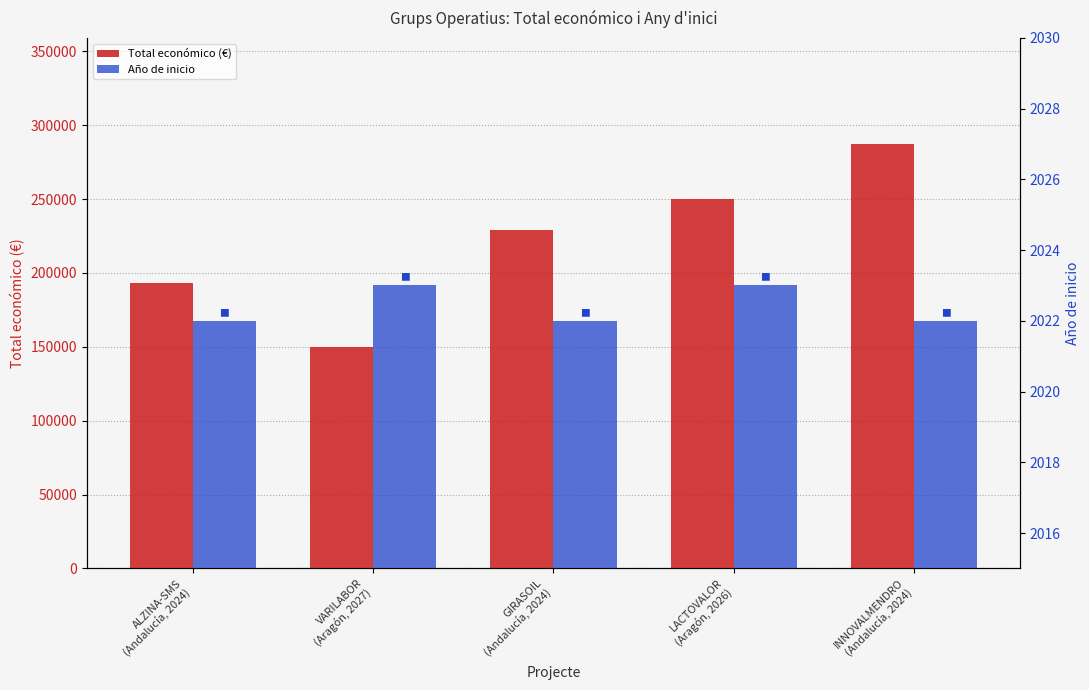

Which series changed the most between GIRASOIL
(Andalucía, 2024) and INNOVALMENDRO
(Andalucía, 2024)?

Total económico (€)